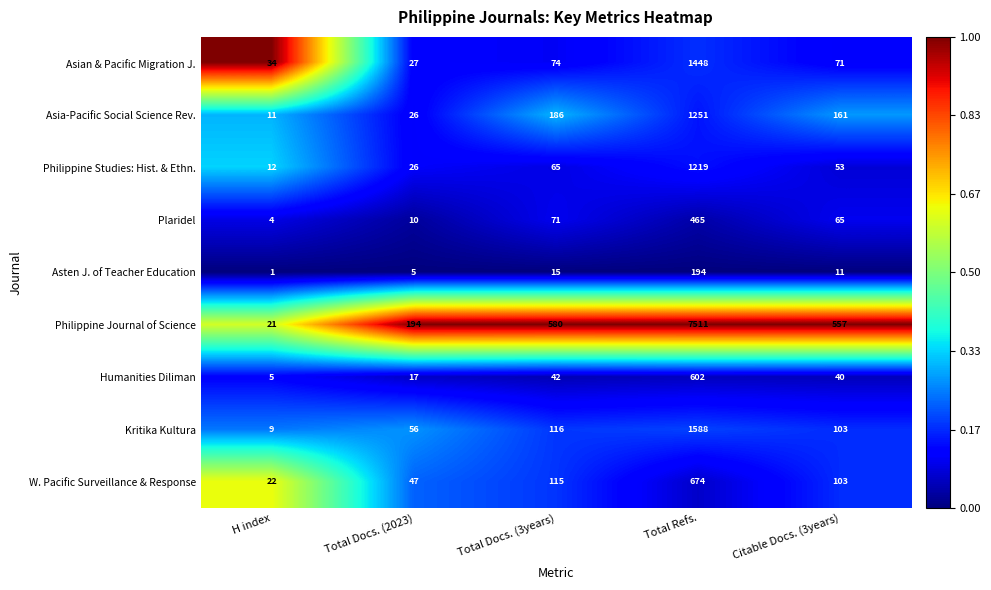

Which series has the widest spread of values?

Philippine Journal of Science